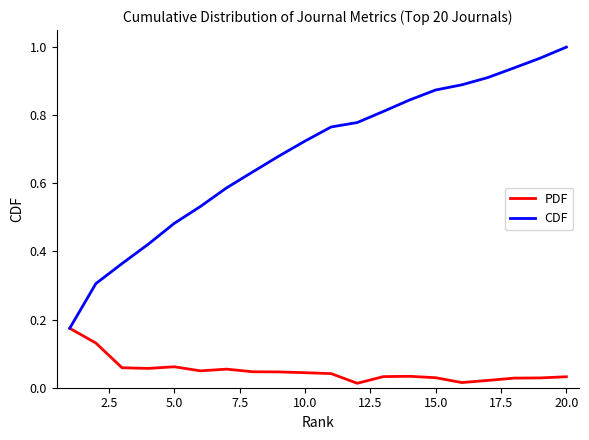

List the series in order of their overall mean, lowest first.

PDF, CDF